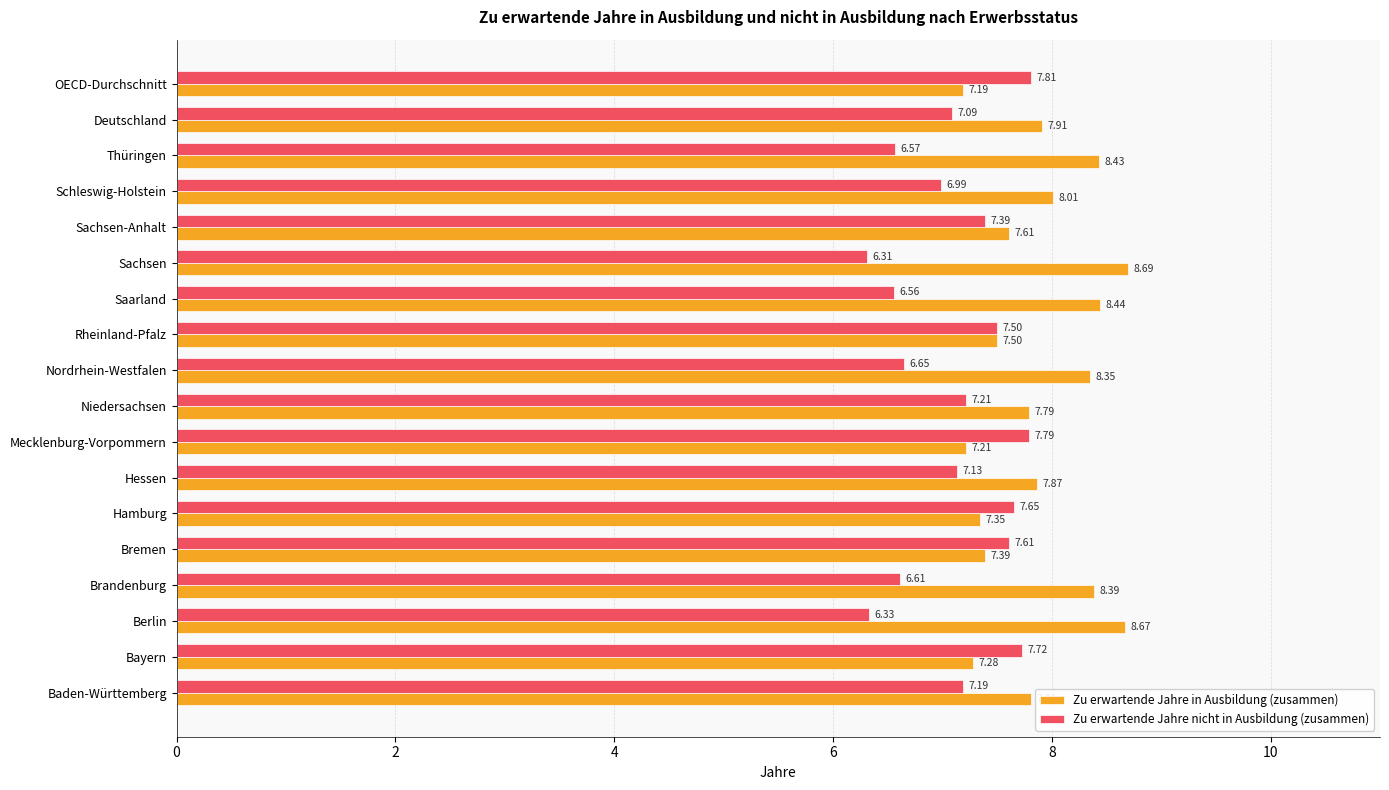

What is the sum of the Zu erwartende Jahre in Ausbildung (zusammen) values at Berlin and Hessen?

16.5